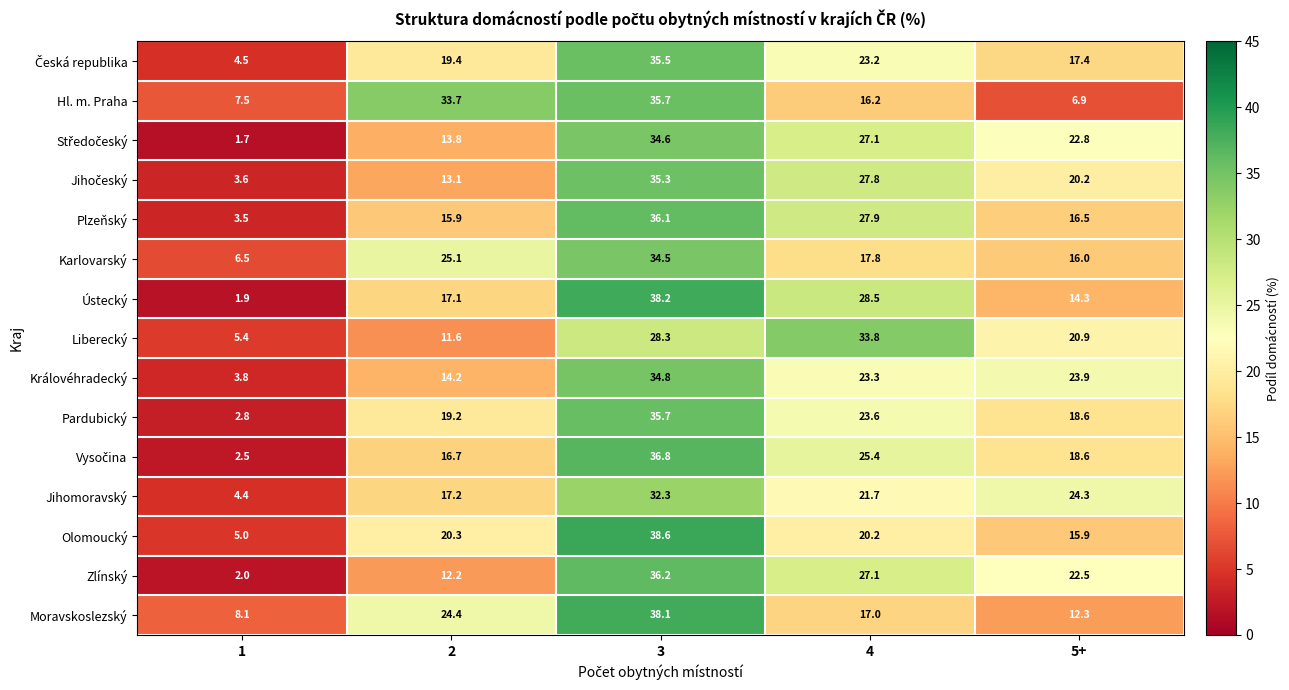

What is the minimum value shown in the chart?

1.7